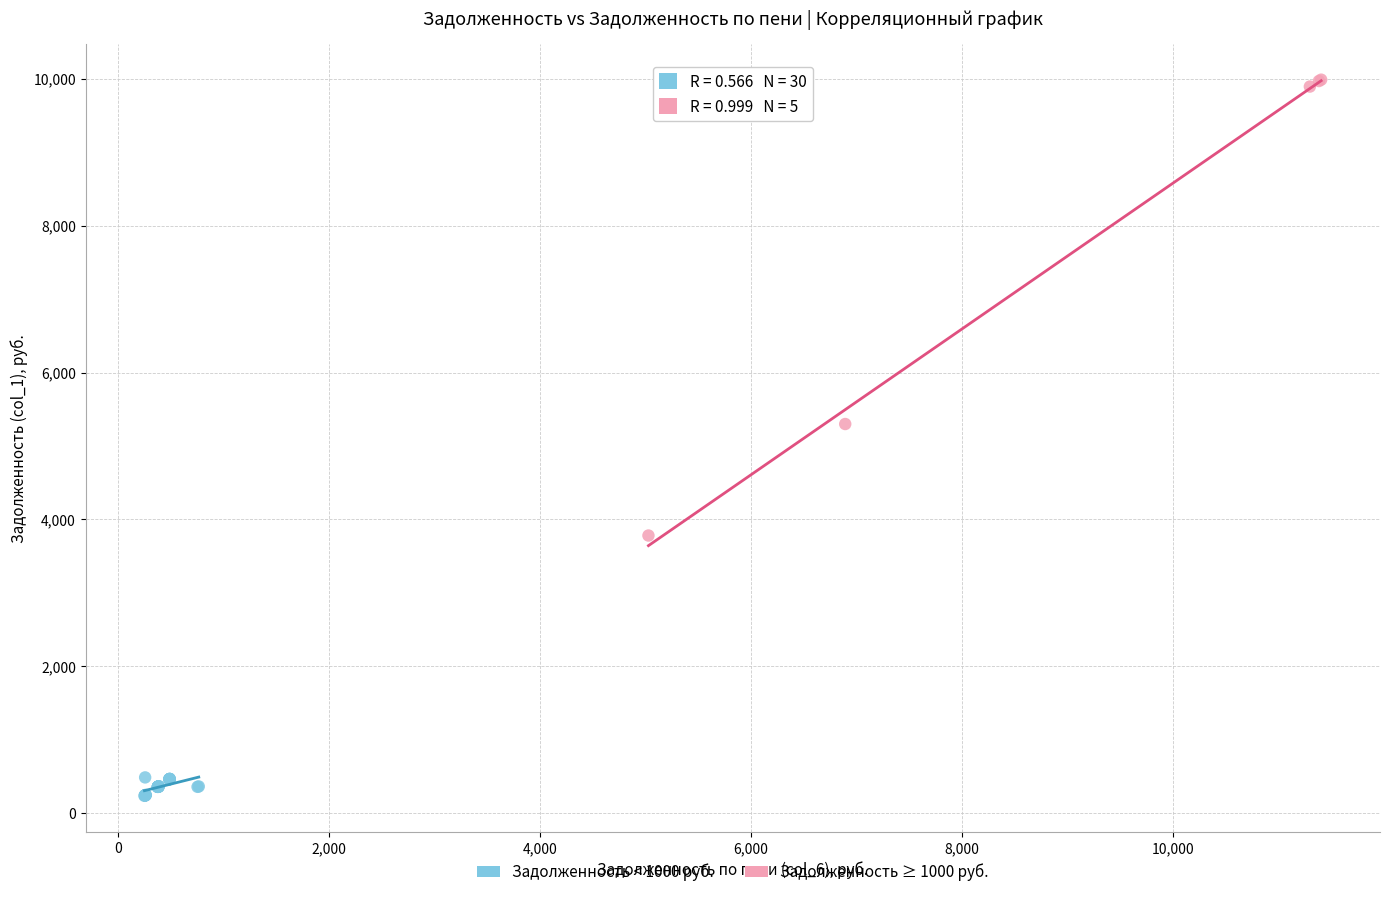

Which series has the largest Y range (max minus min)?

Задолженность ≥ 1000 руб.